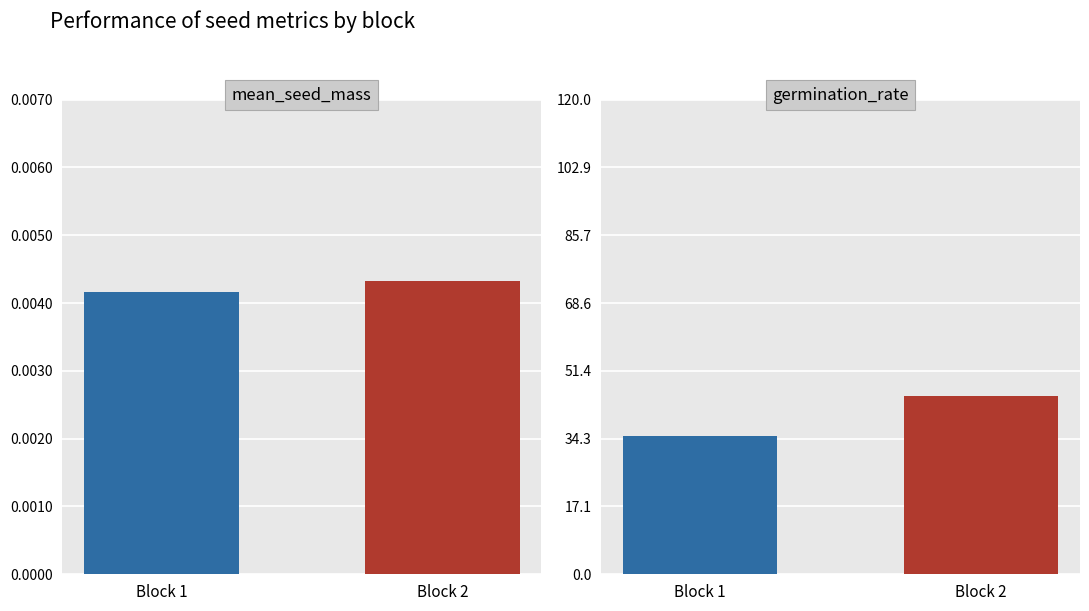

At 5, list the series in order from largest to smallest.

germination_rate, mean_seed_mass